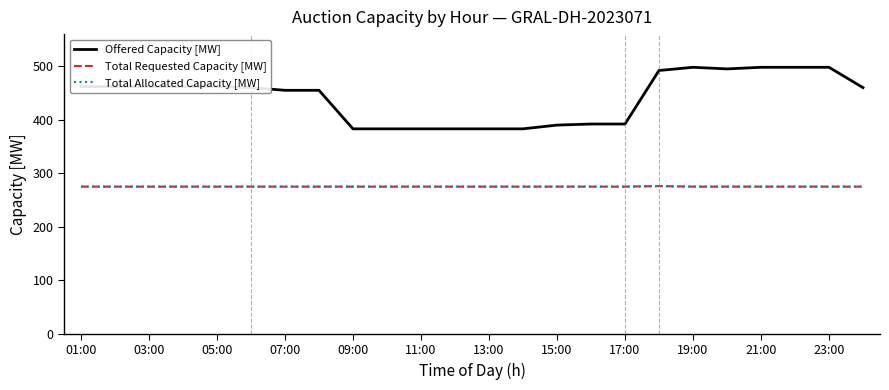

List the series in order of their peak value, highest first.

Offered Capacity [MW], Total Requested Capacity [MW], Total Allocated Capacity [MW]